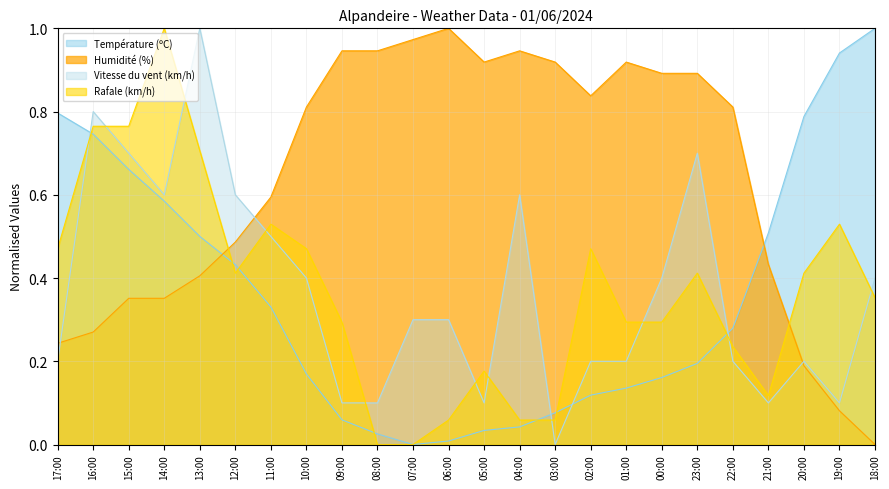

Count the Vitesse du vent (km/h) values in the range 0 to 1.

24